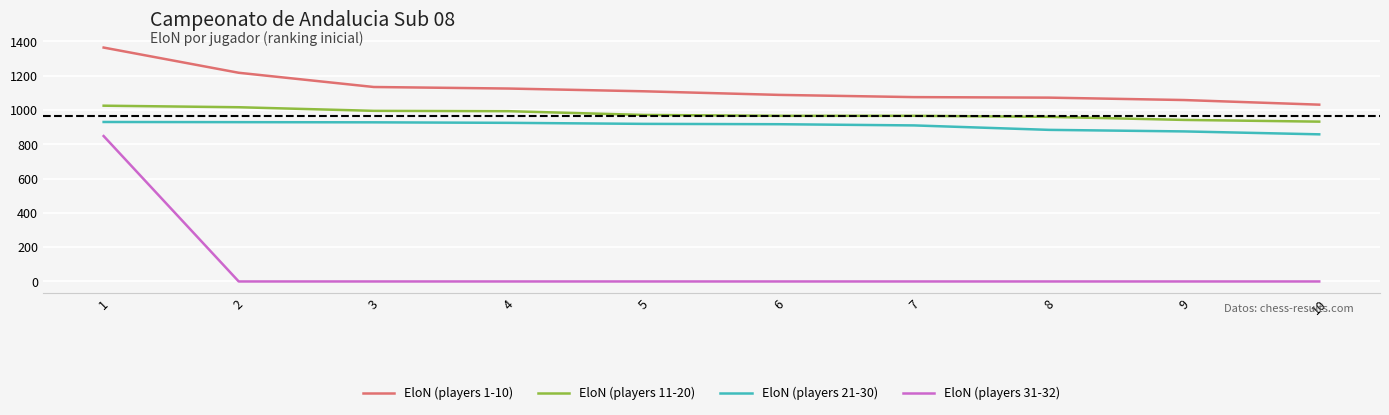

Is the value of EloN (players 1-10) at 4 greater than the value of EloN (players 21-30) at 10?

Yes